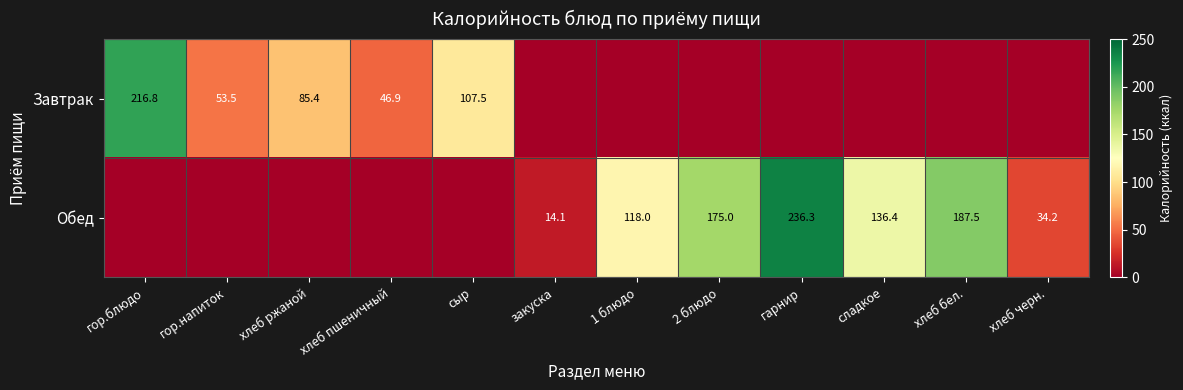

What is the difference between the Завтрак values at сыр and хлеб пшеничный?

60.6